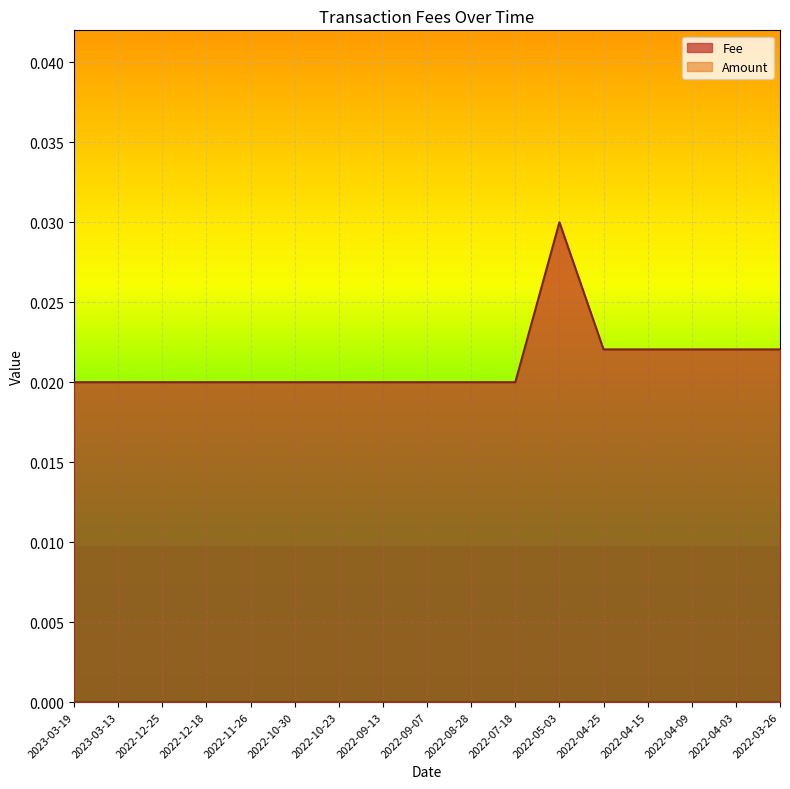

What is the label of the 4th point from the right?

2022-04-15